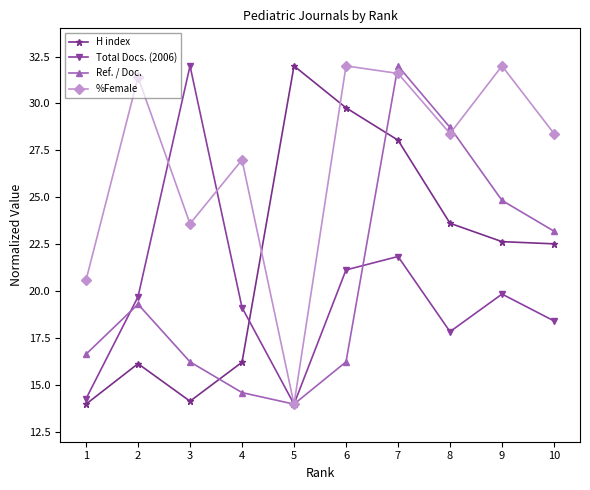

The value of %Female at 3 is 38.1. True or false?

False